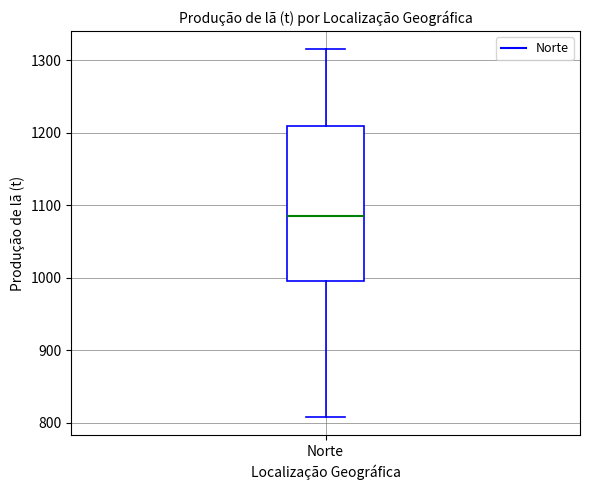

Where does the lower whisker of the box for Norte end on the y-axis? The values are not printed on the chart, so give them approximately, as read against the axis.

810